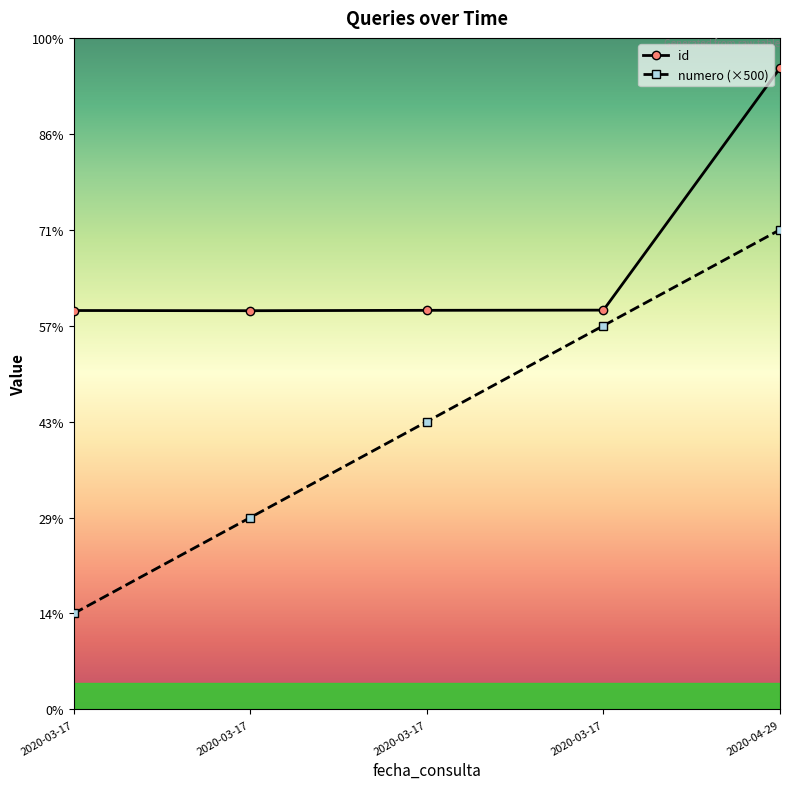

Does the chart display data point markers on the line(s)?

Yes